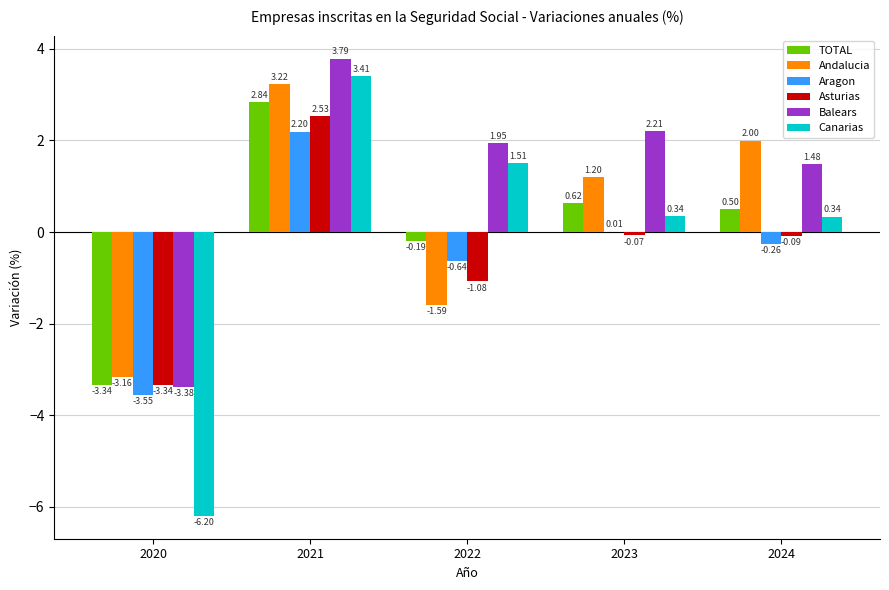

Between 2023 and 2024, which series saw the biggest shift?

Andalucia